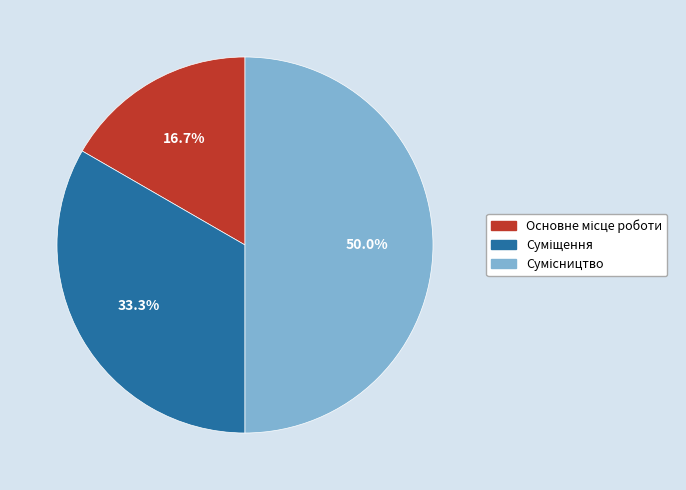

What is the ratio of the value at Суміщення to the value at Сумісництво?

0.7